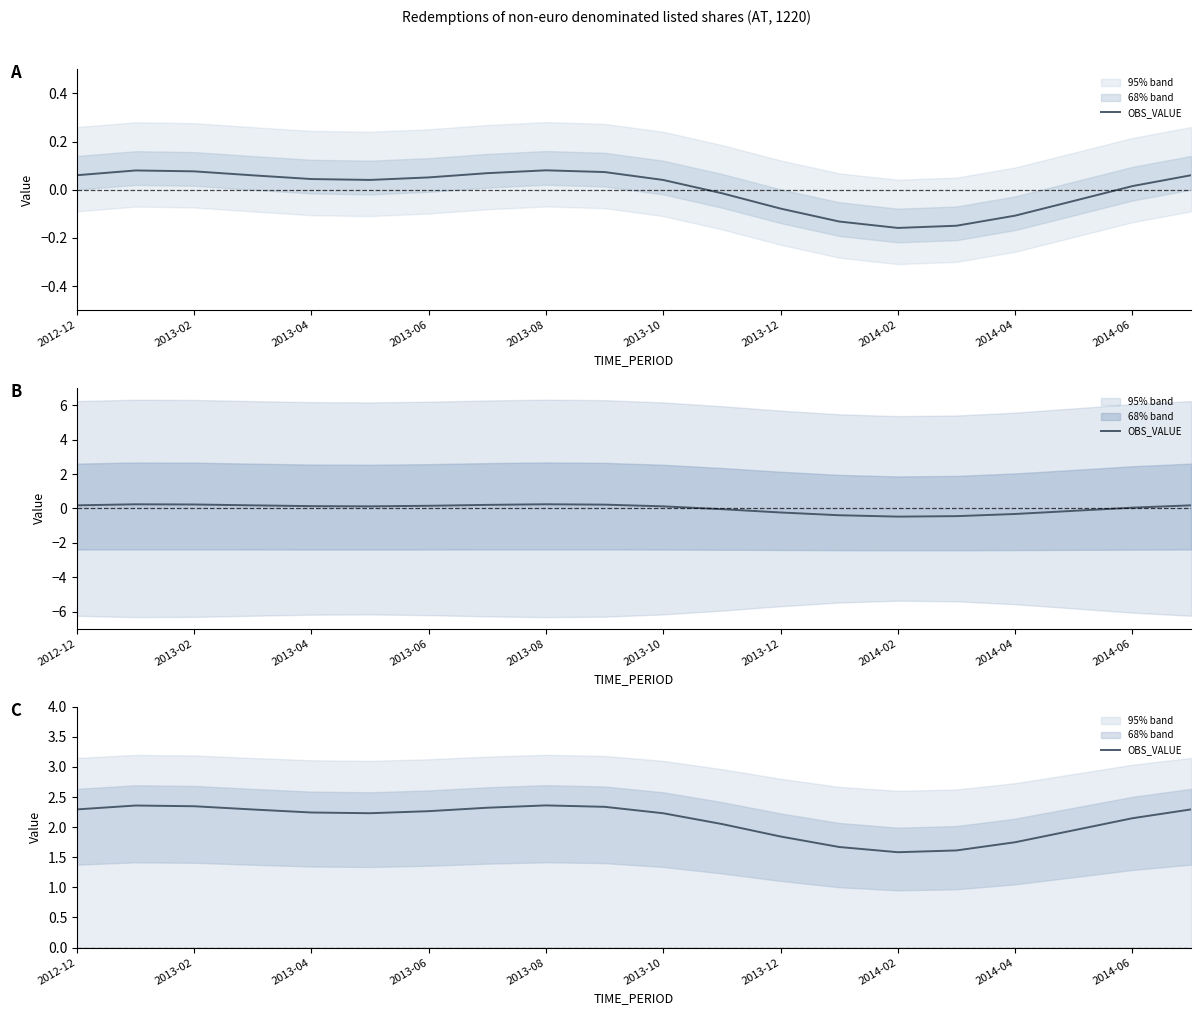

At which label does the data first exceed 2?

2012-12